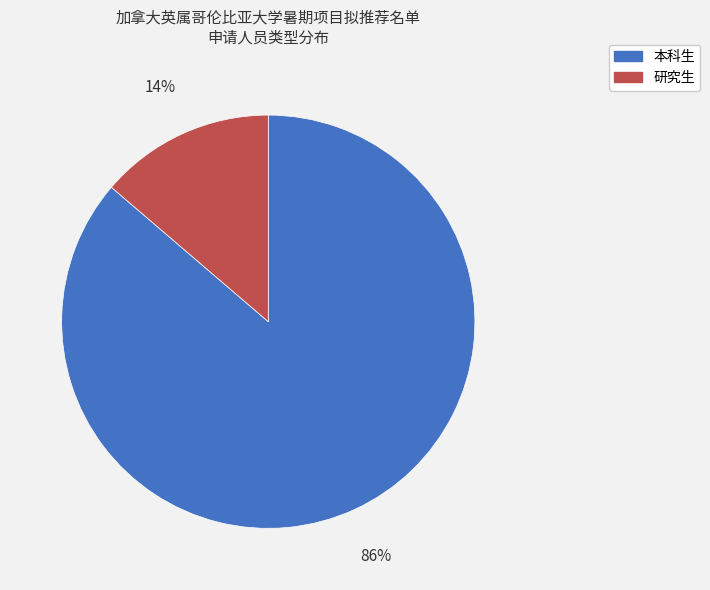

True or false: 本科生 accounts for 95% of the total.

False